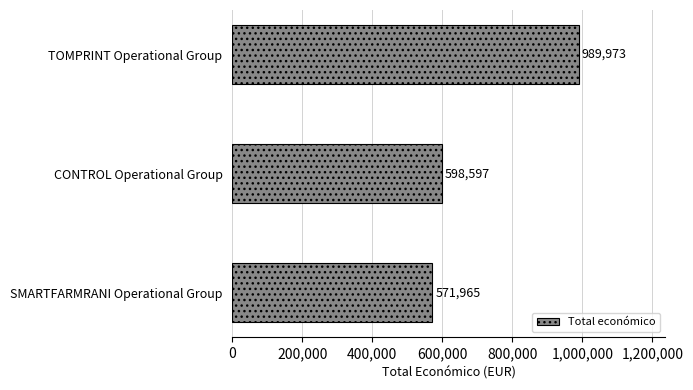

What is the difference between the maximum and minimum values?

418008